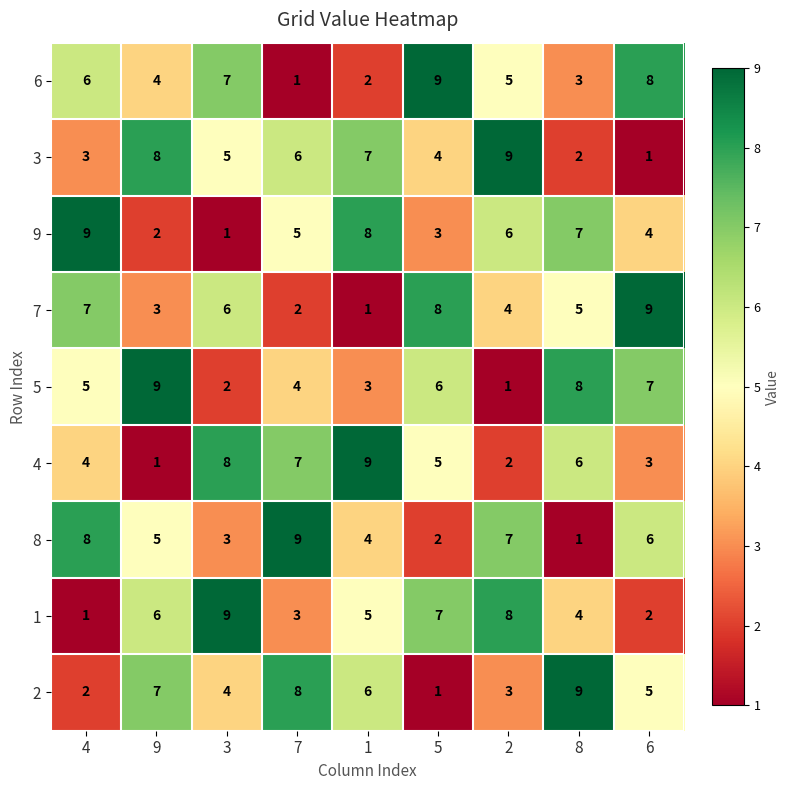

Which category has the highest value in the 7 series?

6